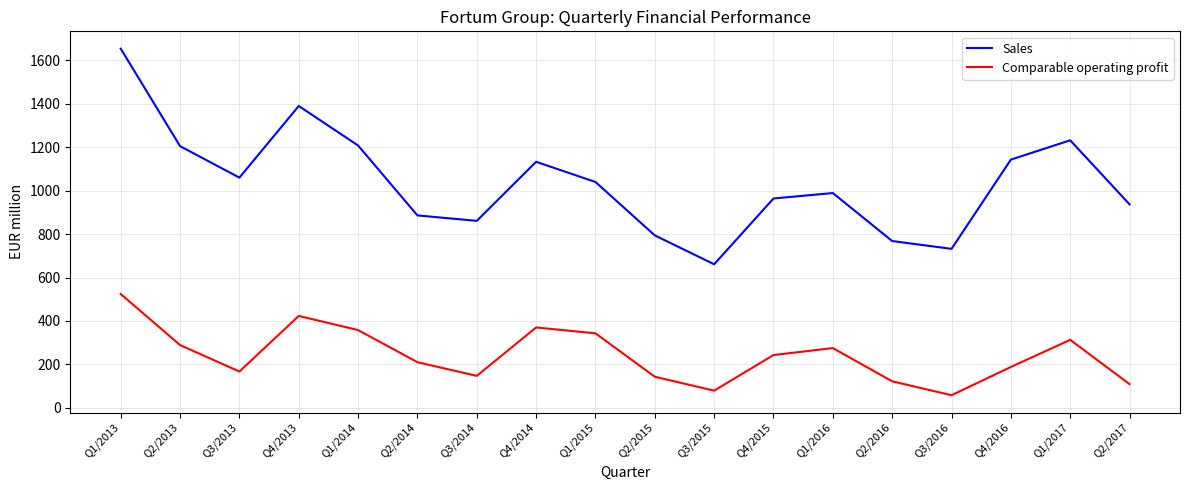

List the series in order of their peak value, highest first.

Sales, Comparable operating profit